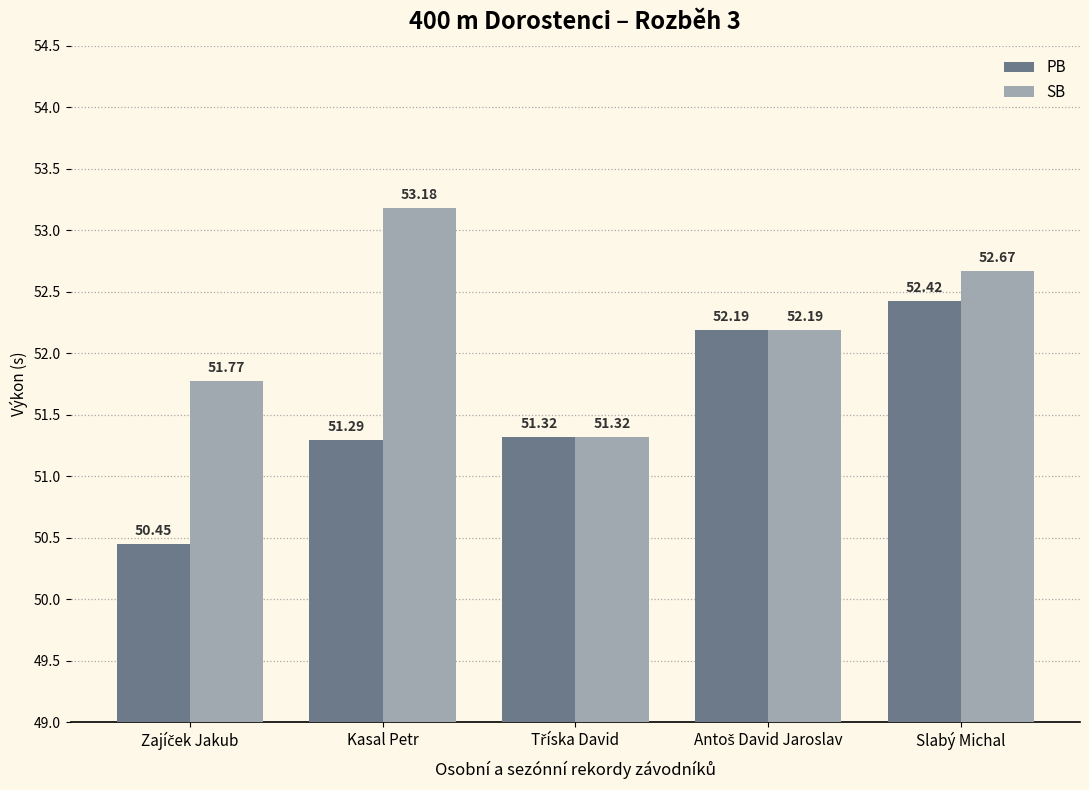

Where does the SB series first go above 52?

Kasal Petr